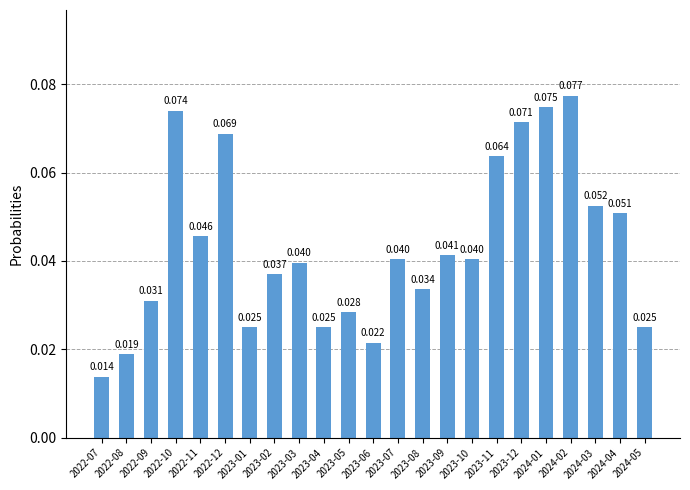

The value at 2023-02 is 0.0. True or false?

False